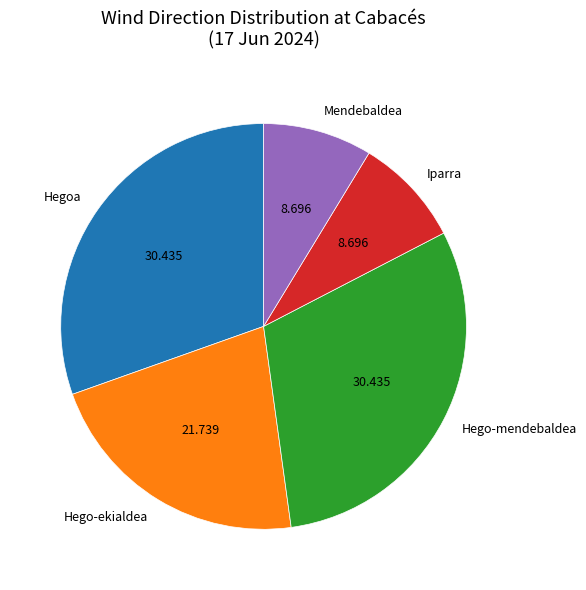

Is Mendebaldea the majority of the pie?

No